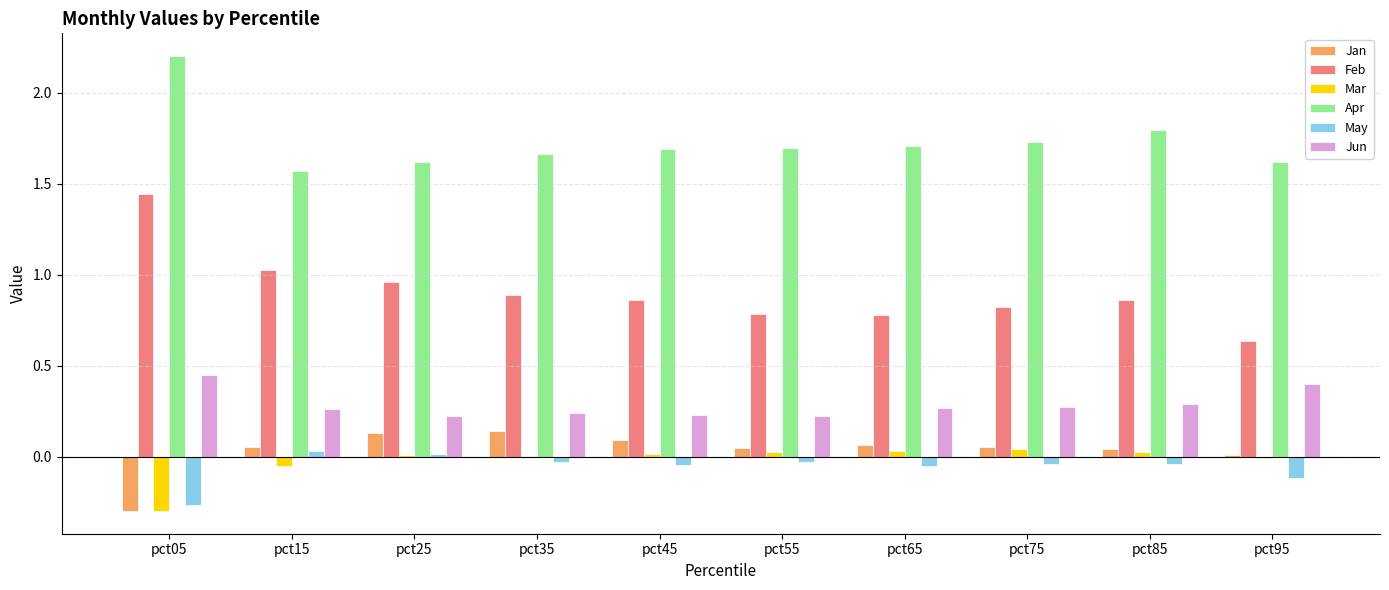

At which category does the chart reach its peak across all series?

pct05